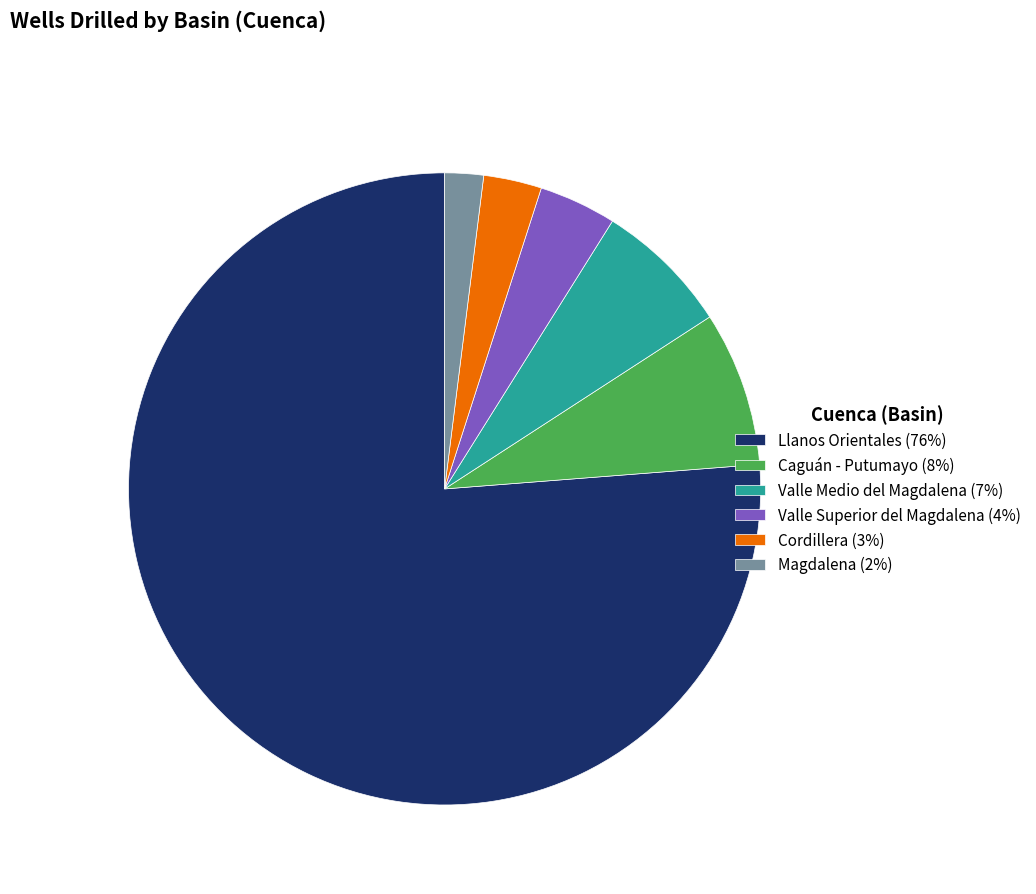

Between Caguán - Putumayo and Valle Medio del Magdalena, which is larger?

Caguán - Putumayo